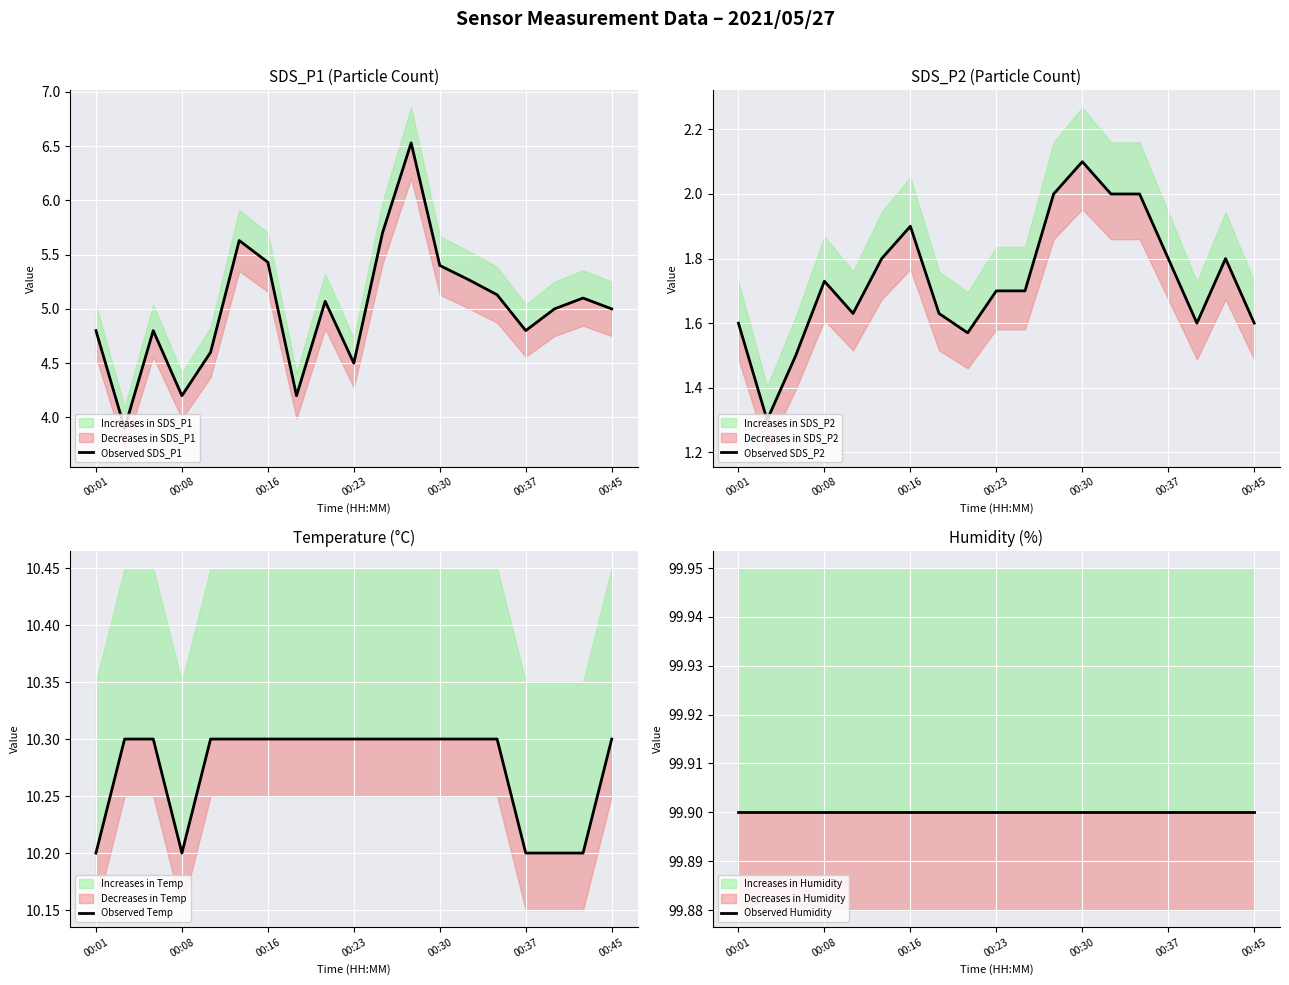

True or false: Observed Temp and Observed Humidity cross at least once.

False